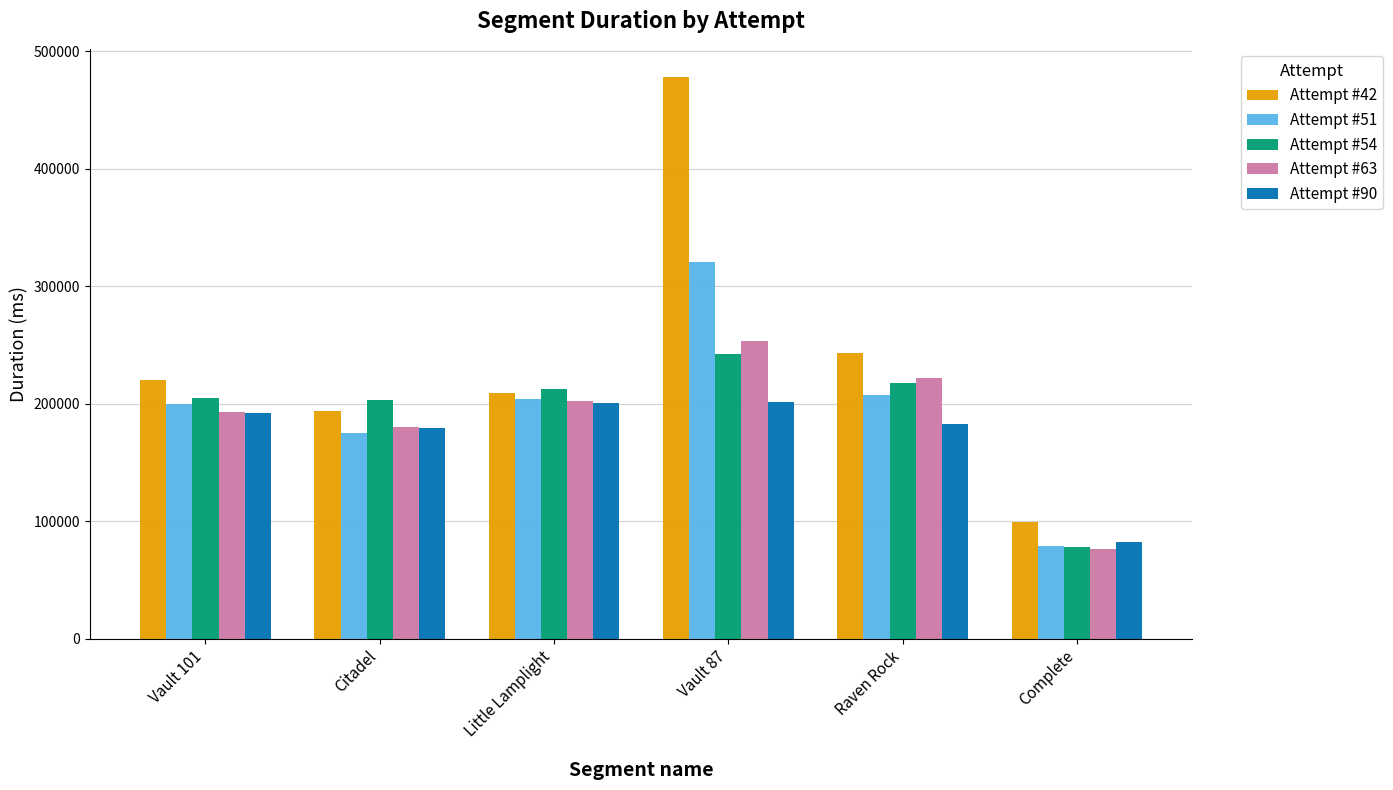

What is the value of the Attempt #51 bar at the 3rd from the left?

204144